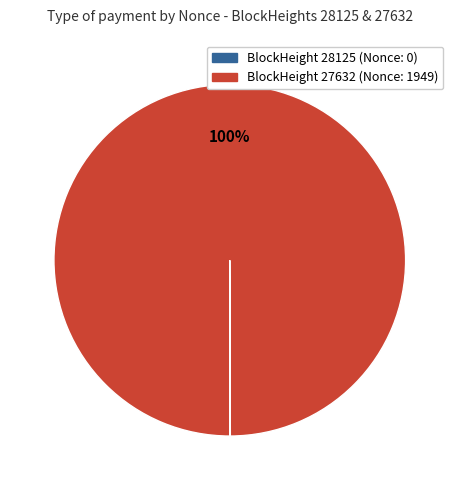

Does any single category account for the majority?

Yes